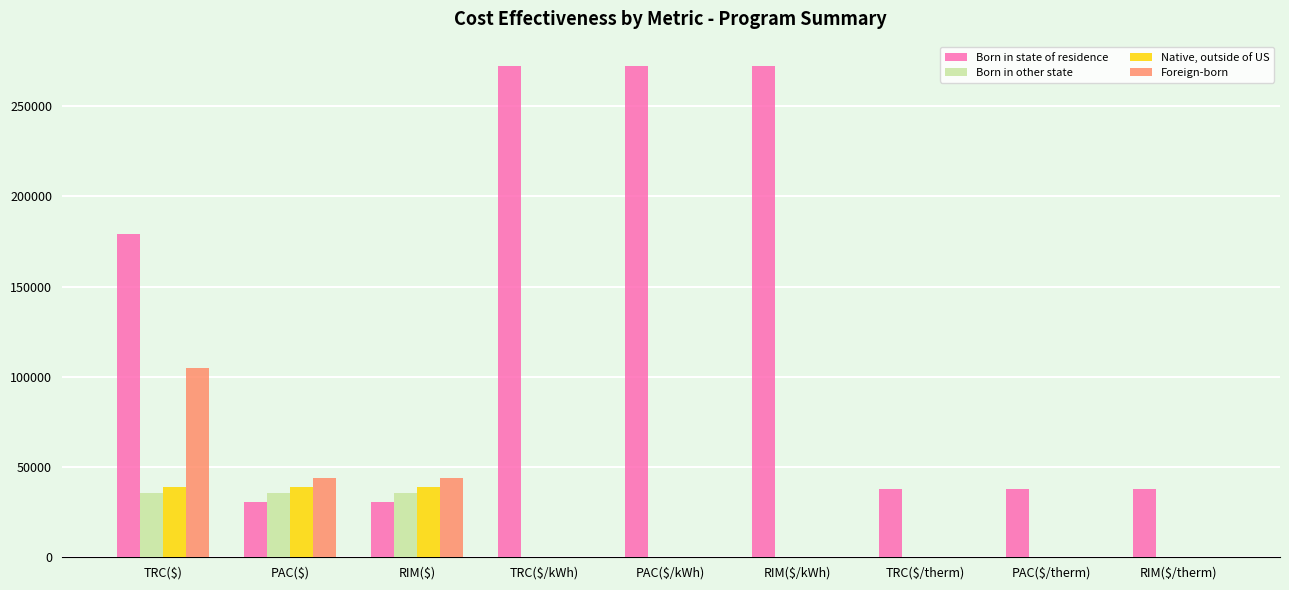

True or false: Born in state of residence has a value of 38078.6 at RIM($/therm).

True